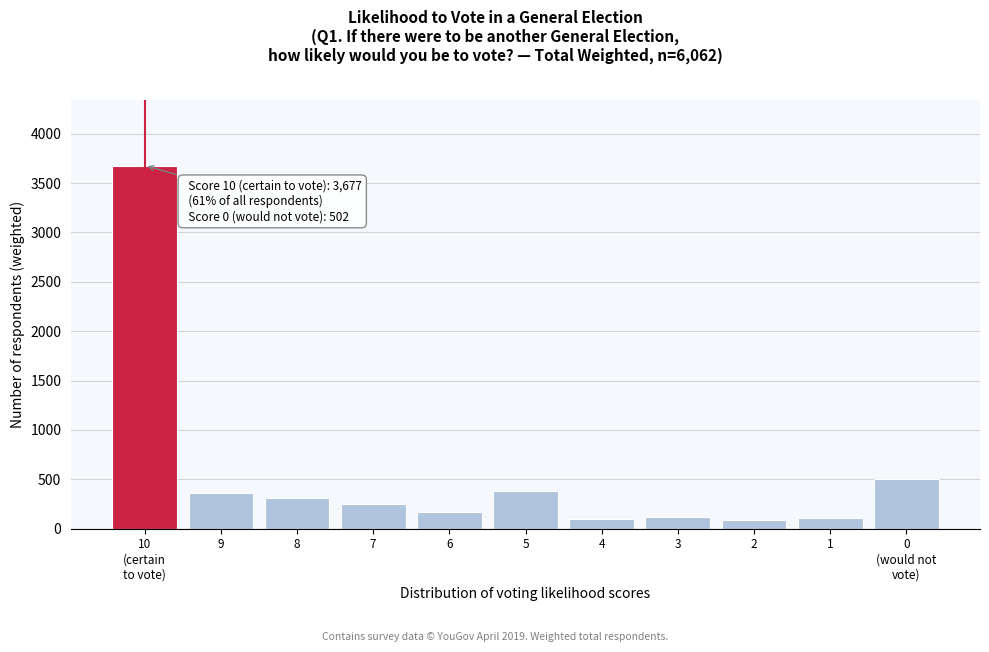

What is the smallest value displayed?

88